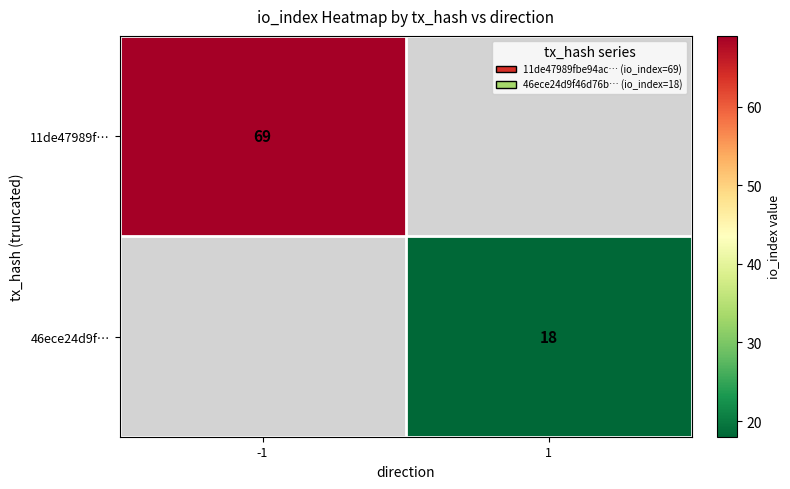

The value of 46ece24d9f… at 1 is 27. True or false?

False